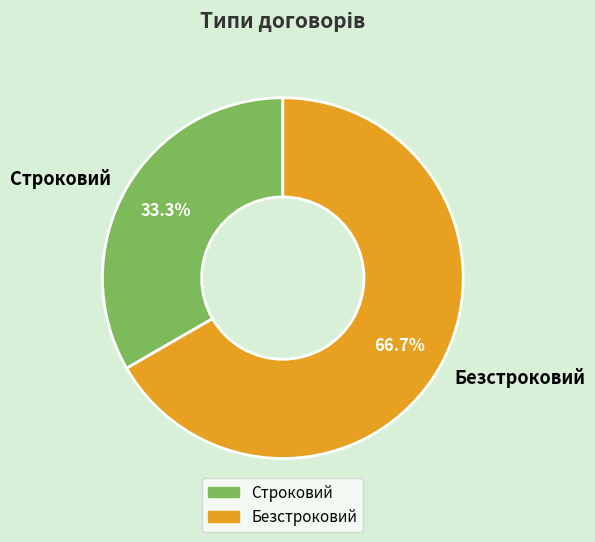

To the nearest percent, what portion does Безстроковий represent?

67%